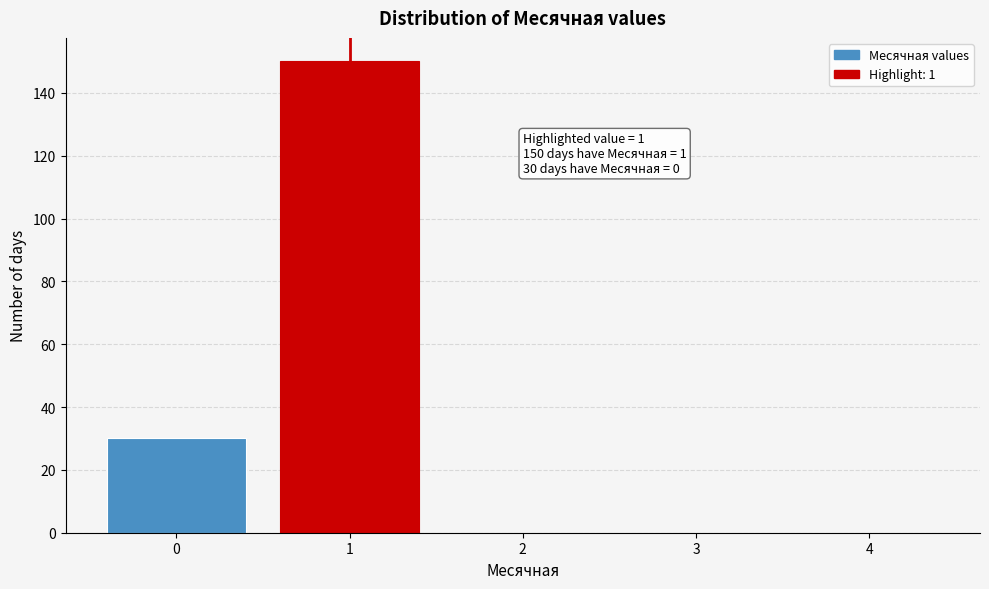

Reading left to right, transcribe all the data shown in this chart.

0=30	1=150	2=0	3=0	4=0